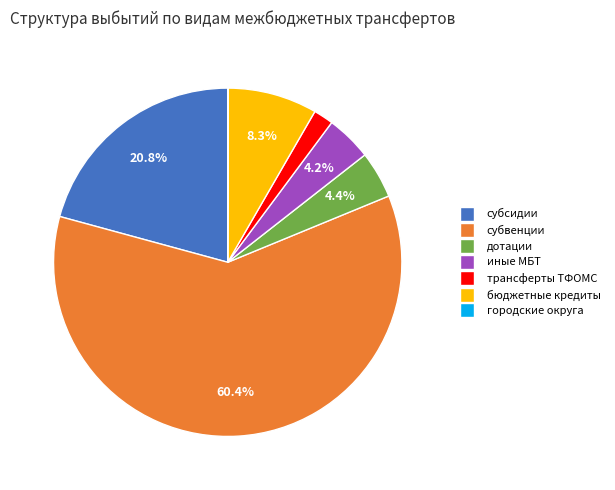

Is there any slice that represents more than half of the pie?

Yes